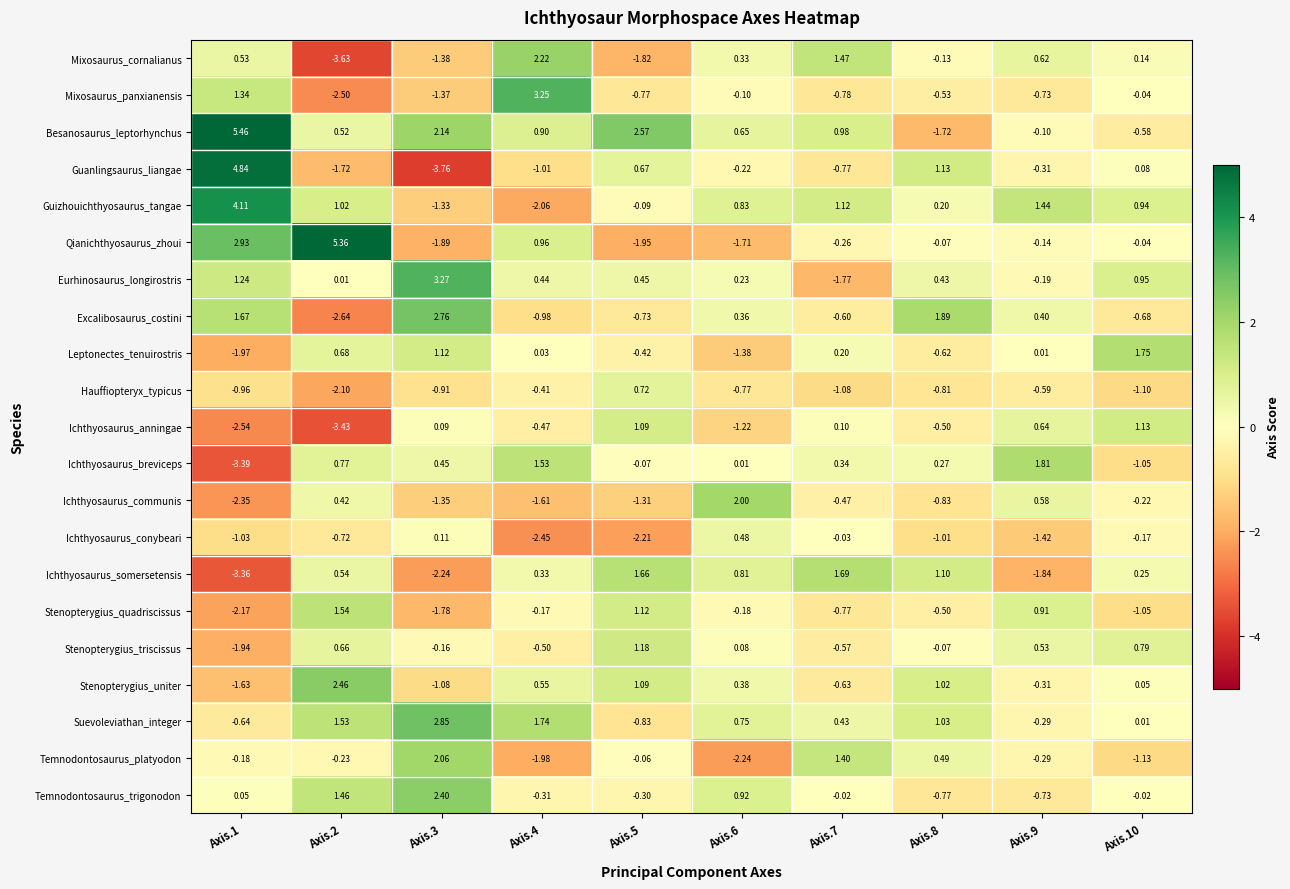

Which series has the largest total across all categories?

Besanosaurus_leptorhynchus